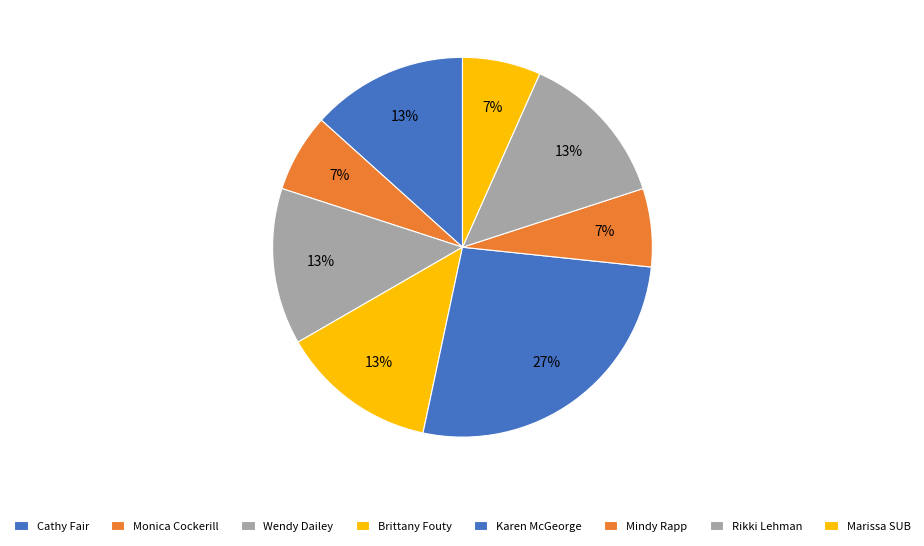

The Karen McGeorge slice represents 27% of the pie. True or false?

True